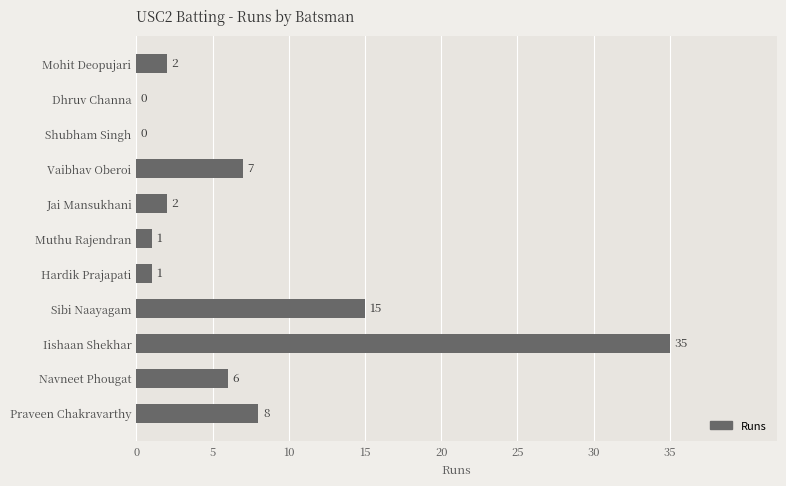

Where is the data nearest to the value 17?

Sibi Naayagam